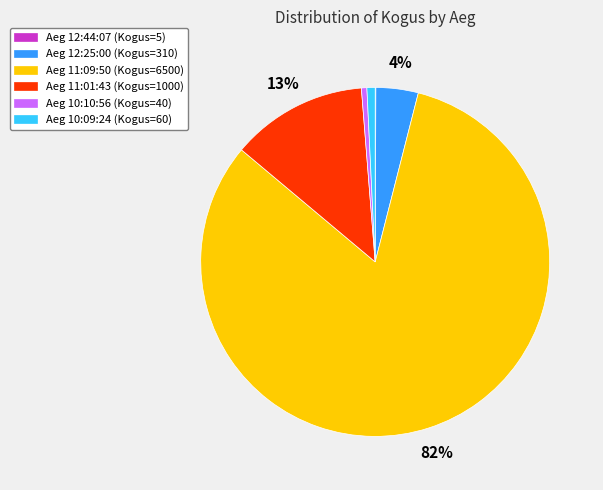

What is the largest slice in the pie chart?

Aeg 11:09:50 (Kogus=6500)